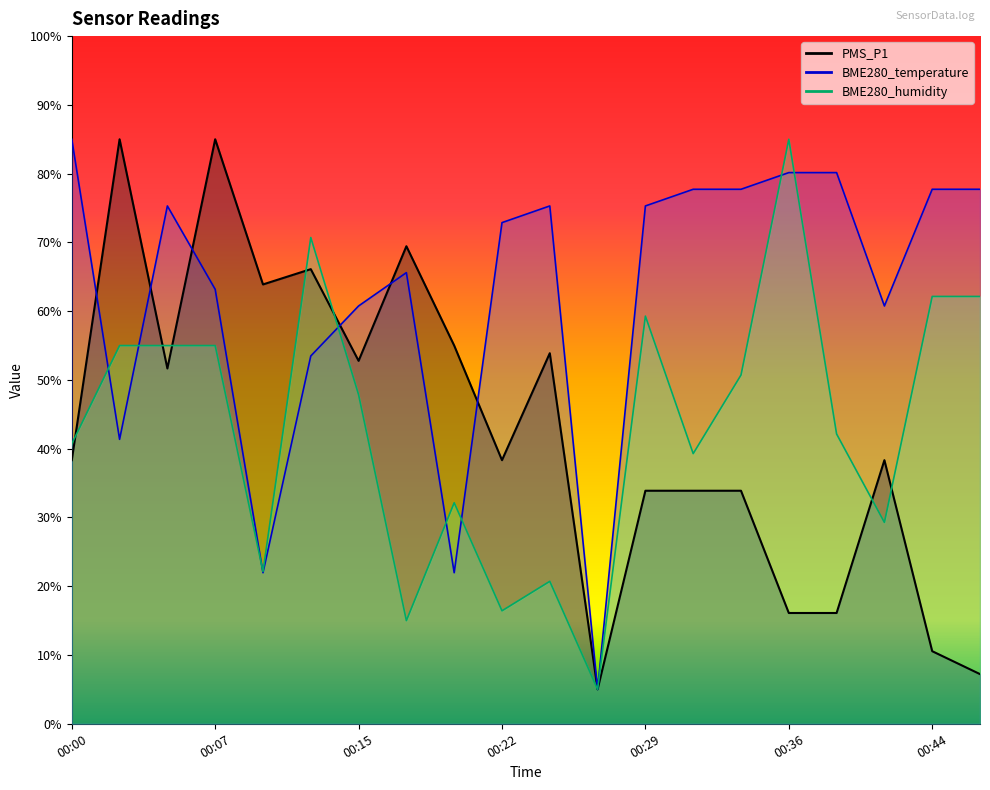

Reading left to right, extract all data points from this chart.

PMS_P1: 00:00=38.3	00:02=85.0	00:05=51.7	00:07=85.0	00:10=63.9	00:12=66.1	00:15=52.8	00:17=69.4	00:19=55.0	00:22=38.3	00:24=53.9	00:27=5.0	00:29=33.9	00:32=33.9	00:34=33.9	00:36=16.1	00:39=16.1	00:41=38.3	00:44=10.6	00:46=7.2
BME280_temperature: 00:00=85.0	00:02=41.4	00:05=75.3	00:07=63.2	00:10=22.0	00:12=53.5	00:15=60.8	00:17=65.6	00:19=22.0	00:22=72.9	00:24=75.3	00:27=5.0	00:29=75.3	00:32=77.7	00:34=77.7	00:36=80.2	00:39=80.2	00:41=60.8	00:44=77.7	00:46=77.7
BME280_humidity: 00:00=40.7	00:02=55.0	00:05=55.0	00:07=55.0	00:10=22.1	00:12=70.7	00:15=47.9	00:17=15.0	00:19=32.1	00:22=16.4	00:24=20.7	00:27=5.0	00:29=59.3	00:32=39.3	00:34=50.7	00:36=85.0	00:39=42.1	00:41=29.3	00:44=62.1	00:46=62.1